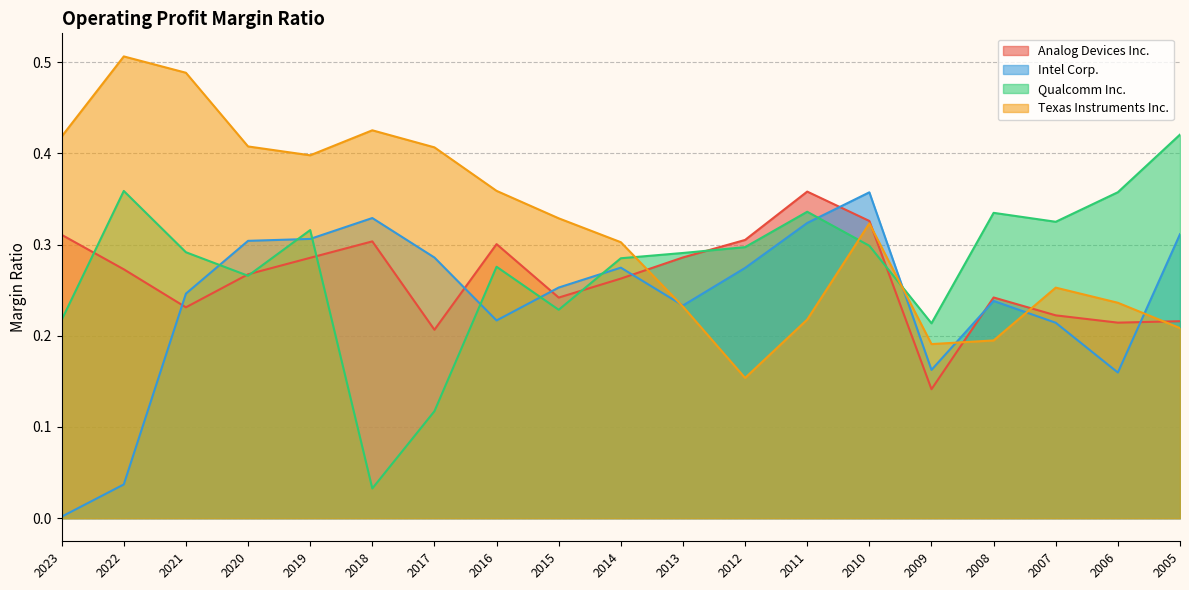

The value of Intel Corp. at 2014 is 0.3. True or false?

True